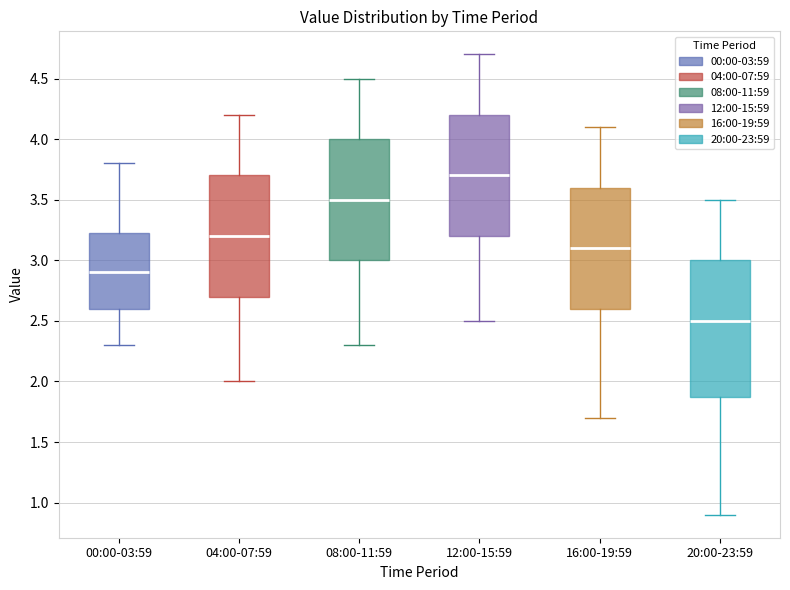

Comparing the boxes themselves (not the whiskers), which one is the tallest?

20:00-23:59